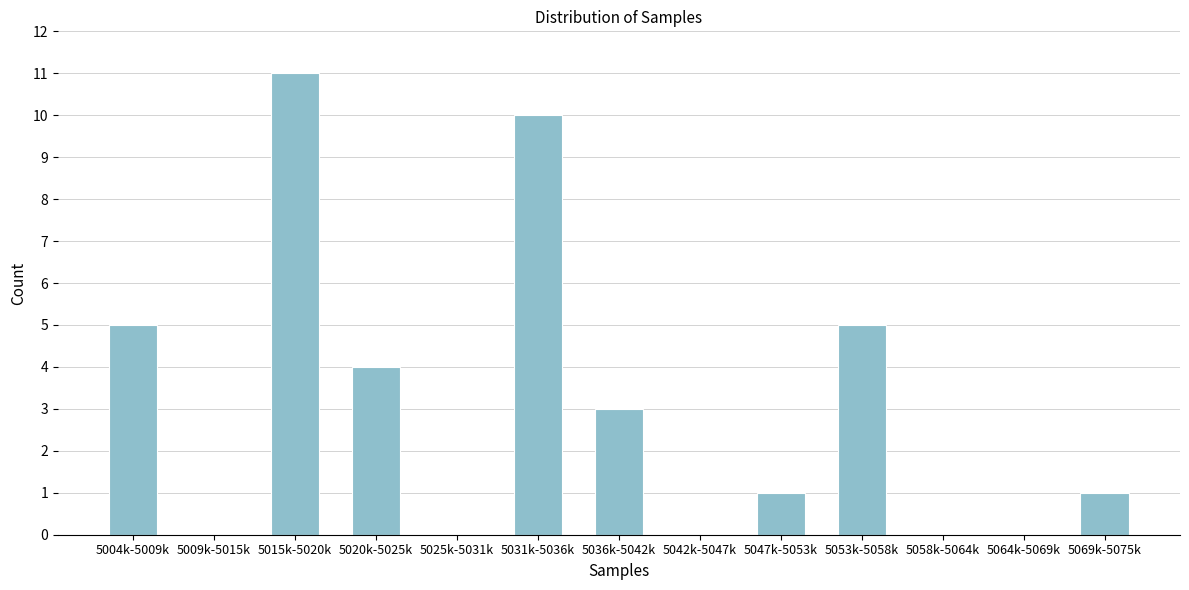

Reading right to left, extract all data points from this chart.

5069k-5075k=1	5064k-5069k=0	5058k-5064k=0	5053k-5058k=5	5047k-5053k=1	5042k-5047k=0	5036k-5042k=3	5031k-5036k=10	5025k-5031k=0	5020k-5025k=4	5015k-5020k=11	5009k-5015k=0	5004k-5009k=5